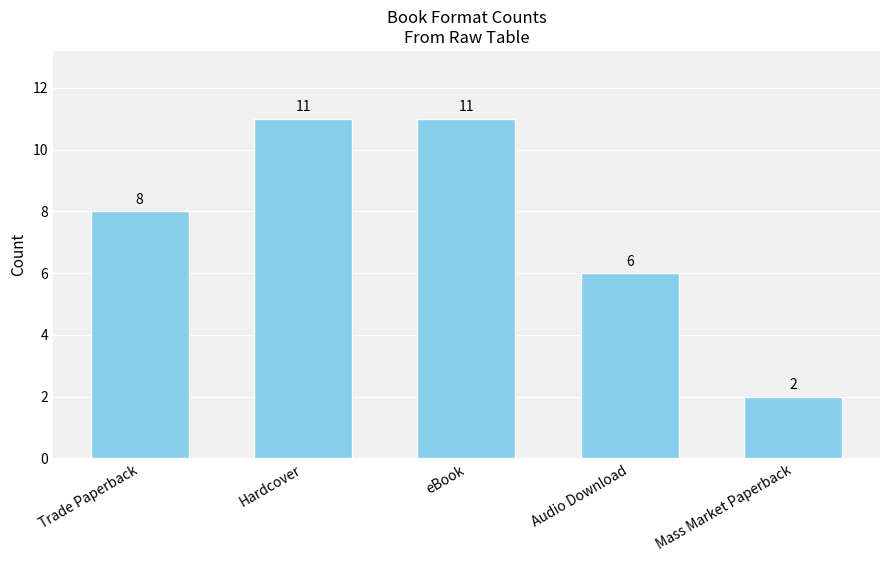

Between Trade Paperback and Mass Market Paperback, which is larger?

Trade Paperback